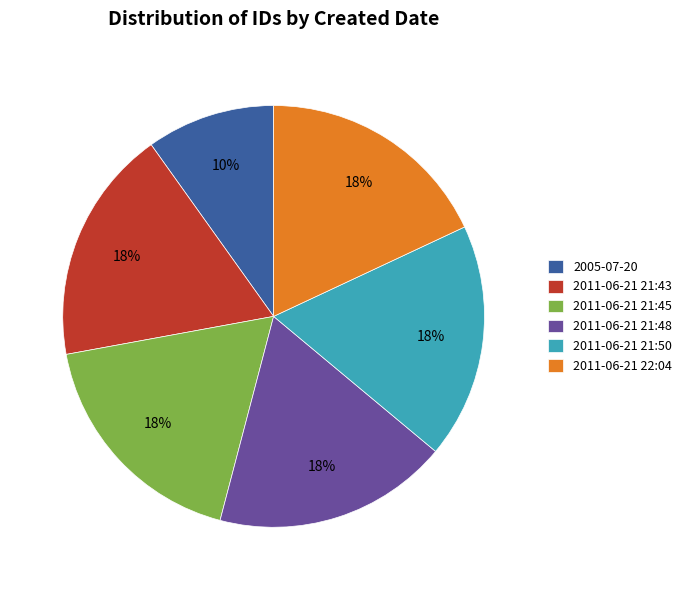

What is the ratio of the value at 2011-06-21 21:45 to the value at 2011-06-21 22:04?

1.0